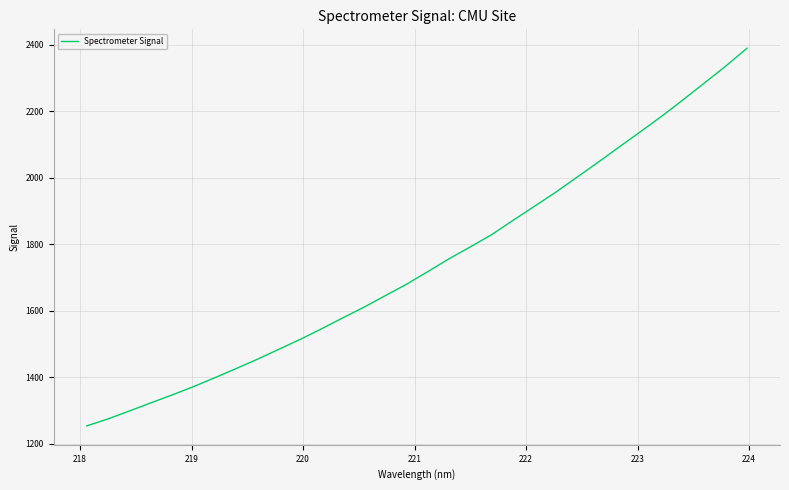

What is the maximum value shown in the chart?

2389.1